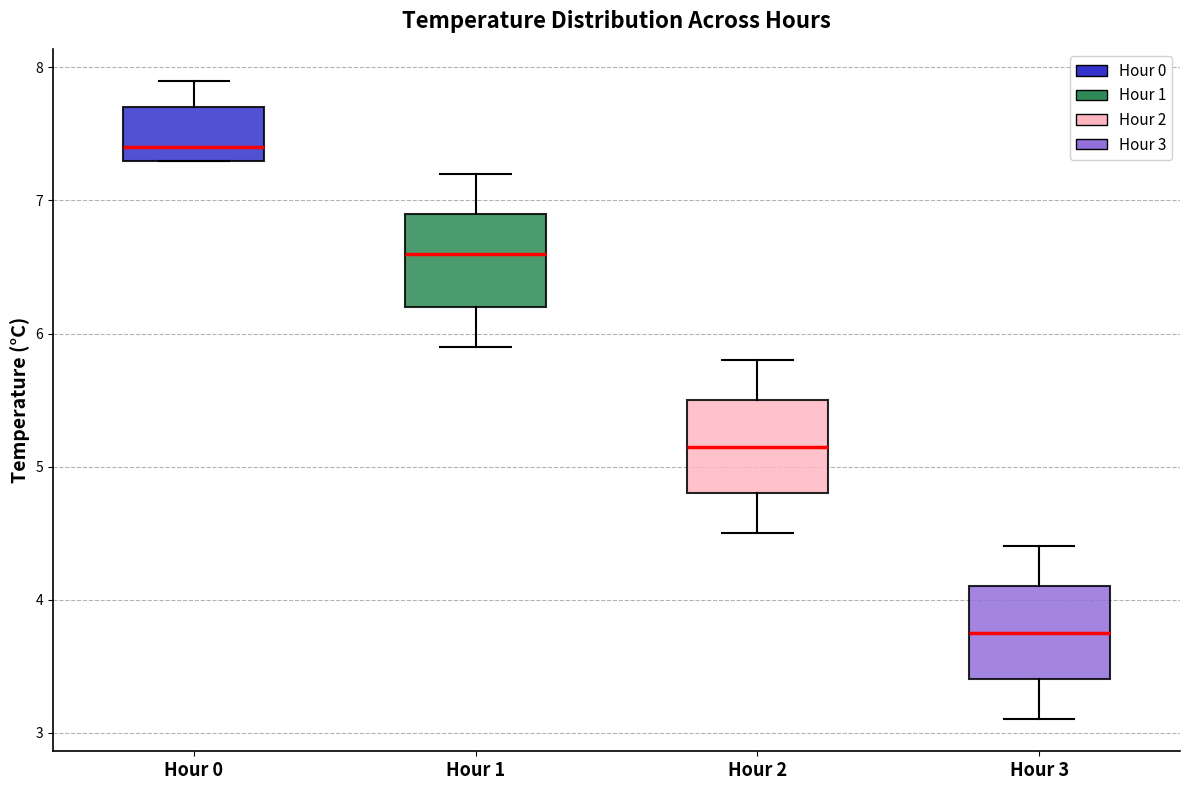

Reading left to right, transcribe this box plot: for each box, give where its median line is, the range the box spans, and where its two whiskers end, as read against the y-axis. The values are not printed on the chart, so give them approximately, as read against the axis.

Hour 0: median 7.4, box 7.3 to 7.7, whiskers 7.3 to 7.9
Hour 1: median 6.6, box 6.2 to 6.9, whiskers 5.9 to 7.2
Hour 2: median 5.2, box 4.8 to 5.5, whiskers 4.5 to 5.8
Hour 3: median 3.8, box 3.4 to 4.1, whiskers 3.1 to 4.4